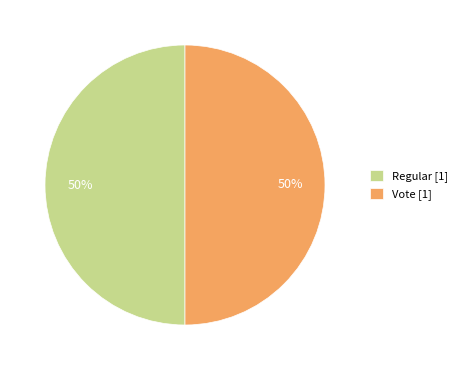

Approximately how many times larger is the value at Vote [1] compared to Regular [1]?

1.0